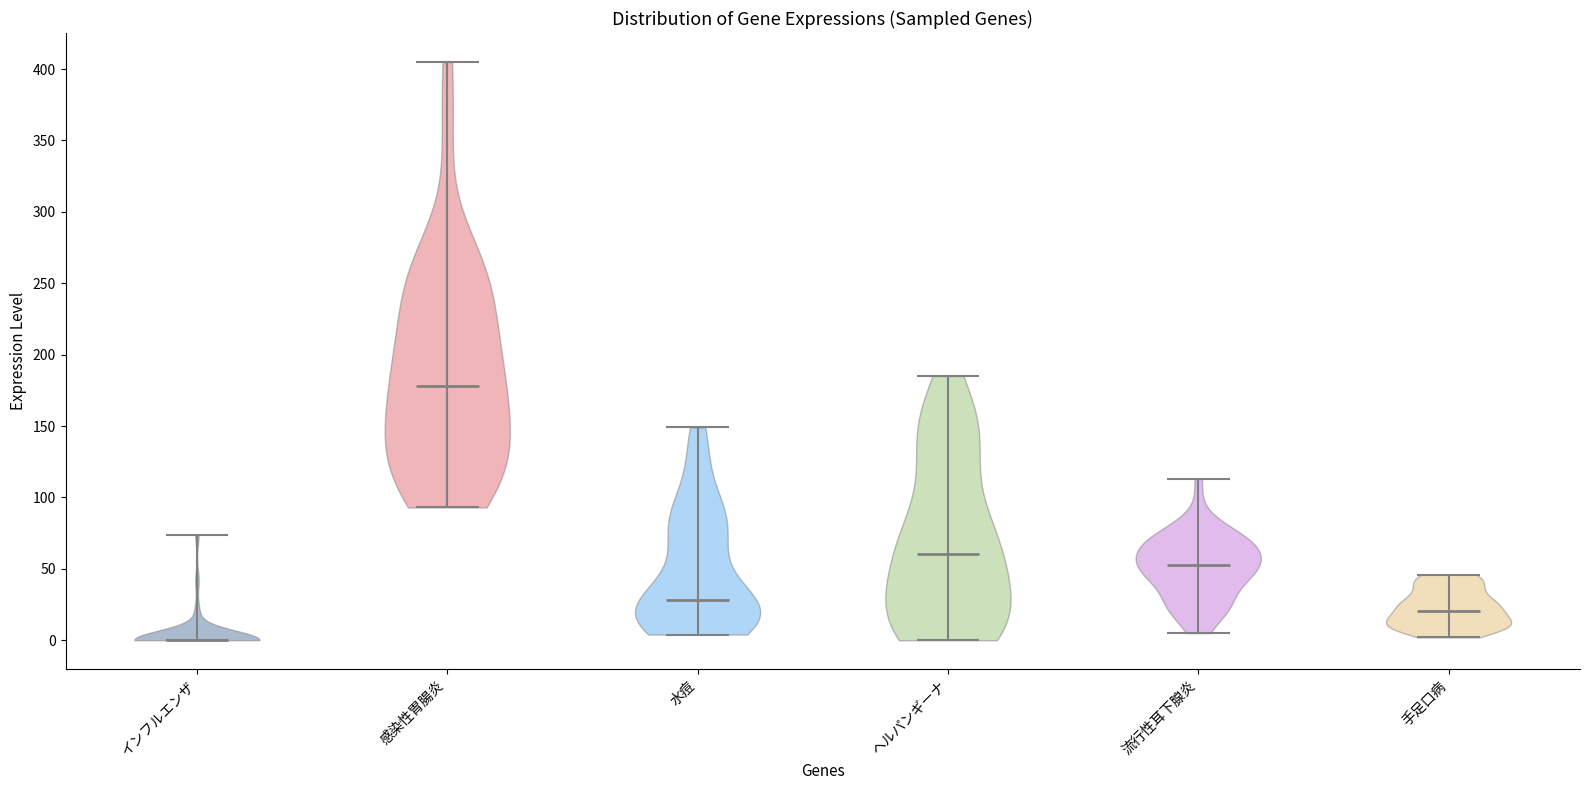

Which violin has the lowest median line?

インフルエンザ